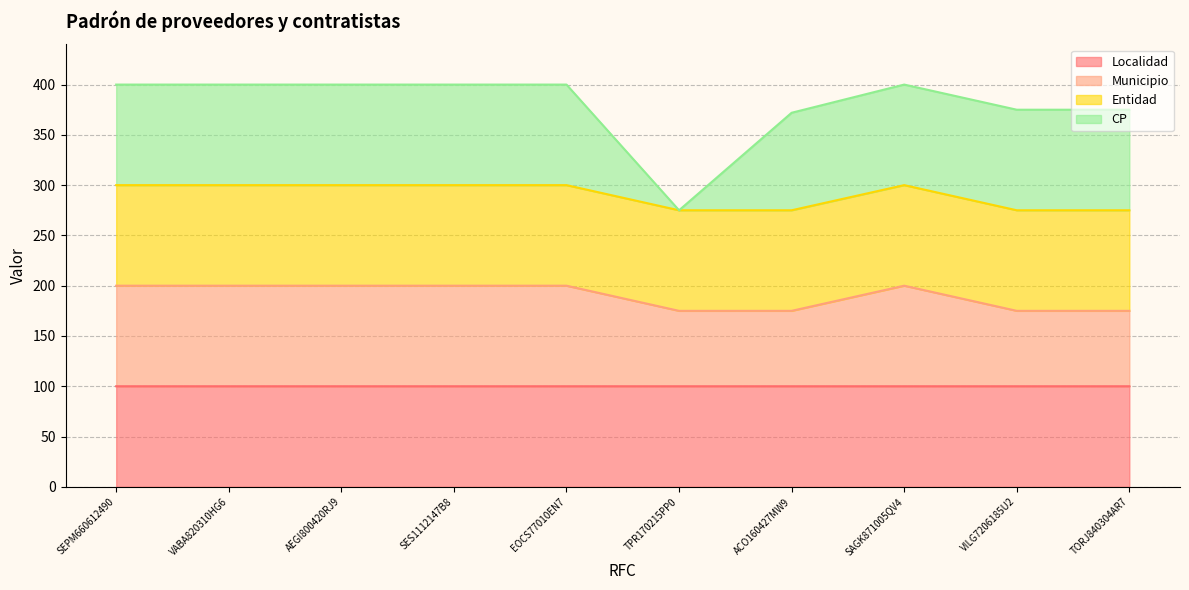

How many data points in Localidad are less than 100?

1